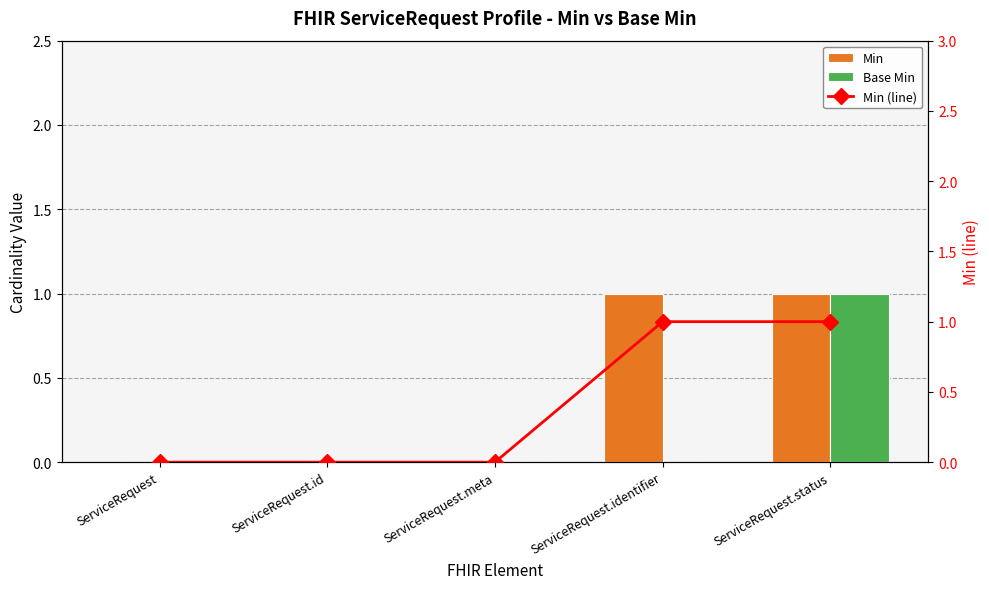

How many values in the Min (line) series exceed 0?

2